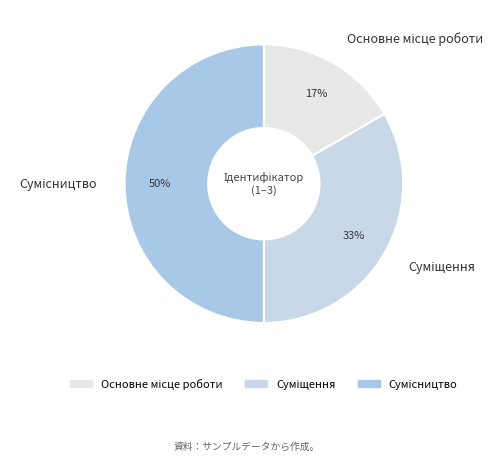

To the nearest percent, what is the average slice percentage?

33%